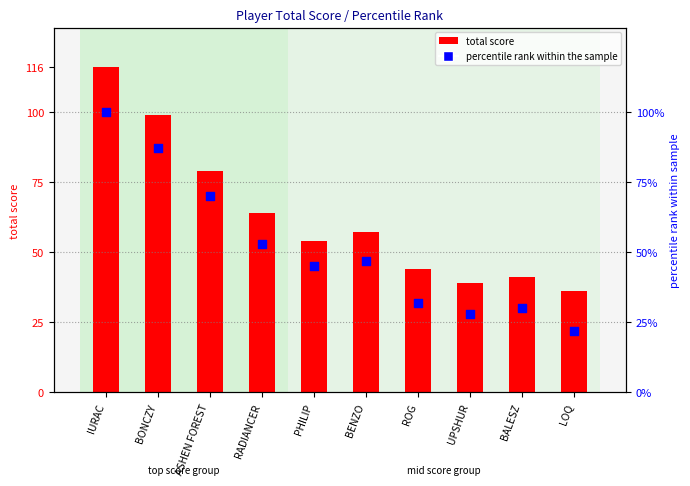

Which series has the largest Y range (max minus min)?

total score